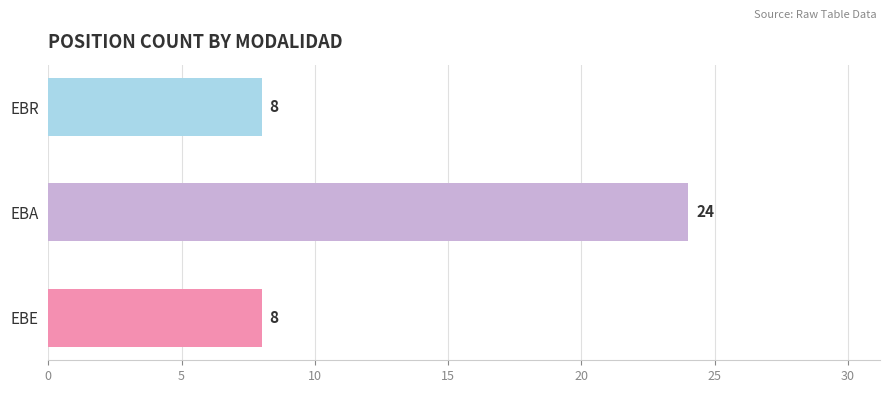

Which category has the highest value across all series?

EBA